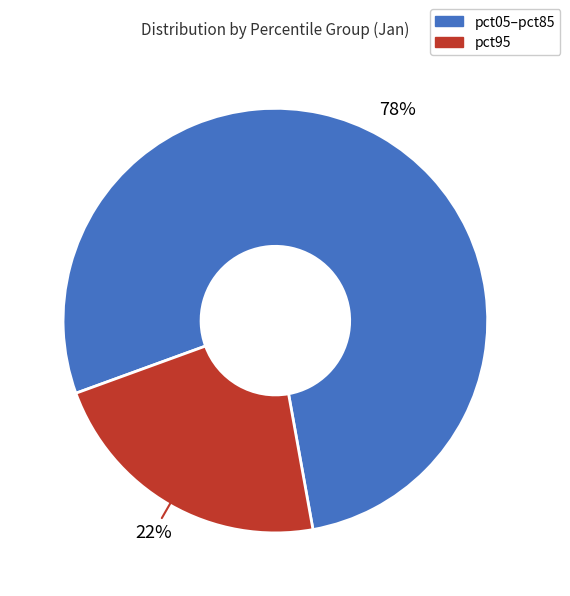

Is there a majority slice in this chart?

Yes